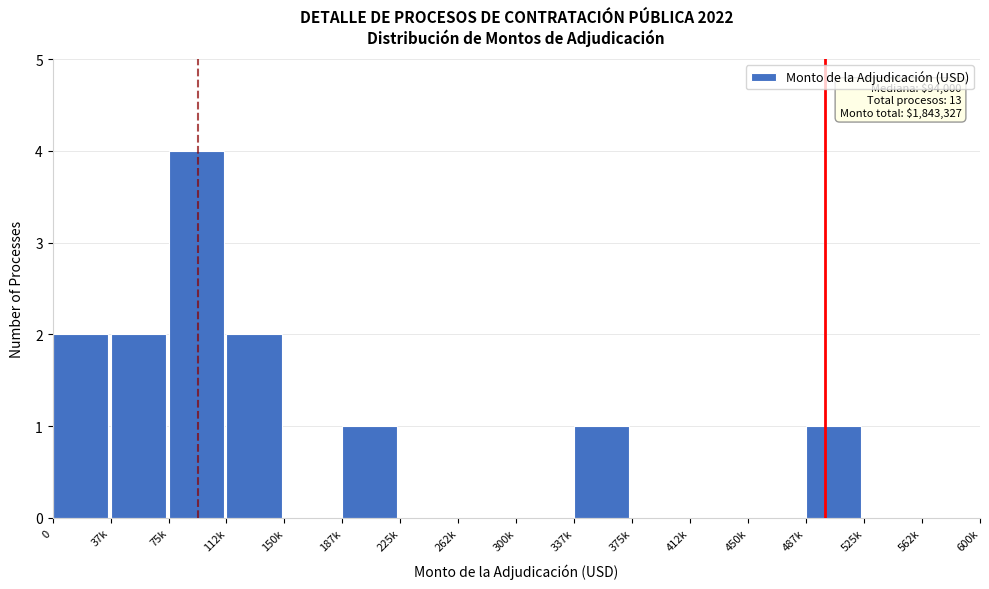

Reading right to left, what are all the values shown in this chart?

562k=0	525k=0	487k=1	450k=0	412k=0	375k=0	337k=1	300k=0	262k=0	225k=0	187k=1	150k=0	112k=2	75k=4	37k=2	0=2